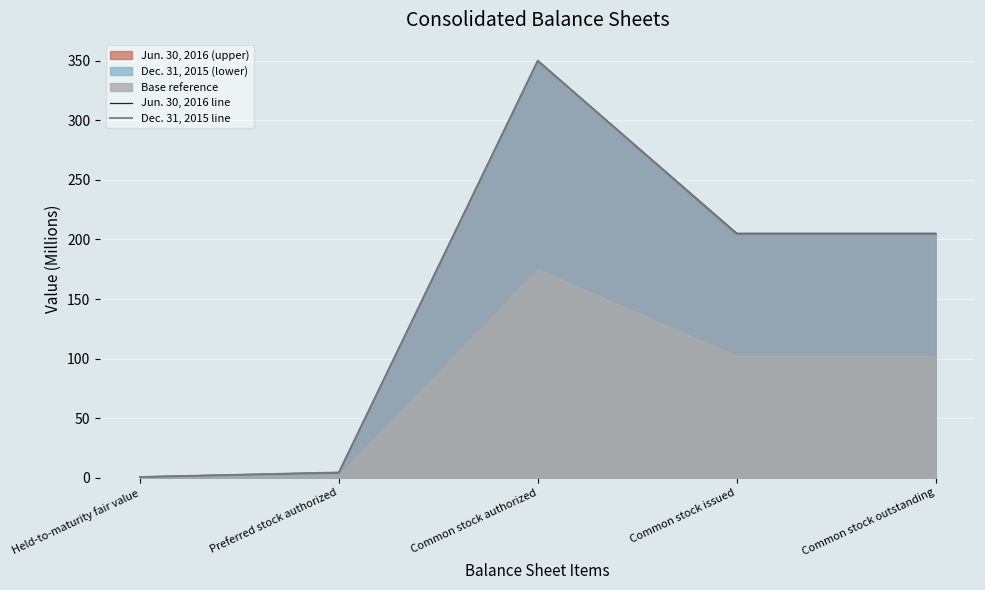

In Jun. 30, 2016 line, how many points are higher than both neighbors (excluding endpoints)?

1